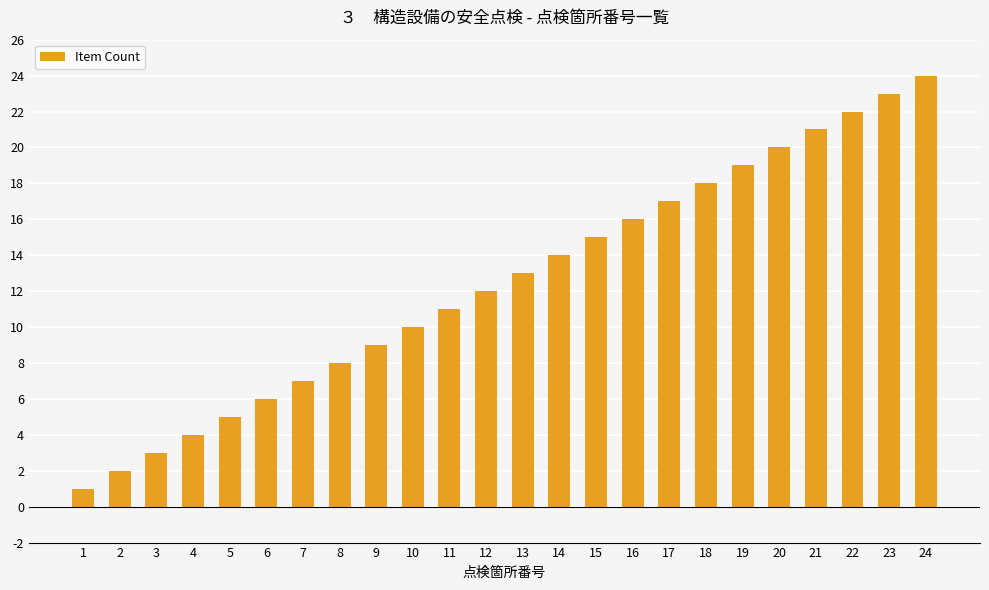

Is it true that the value at 24 is 14?

False